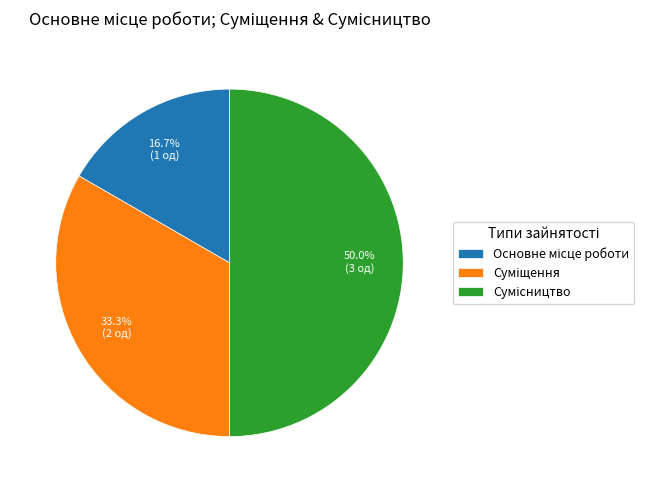

Is it true that Основне місце роботи is 17% of the pie?

True